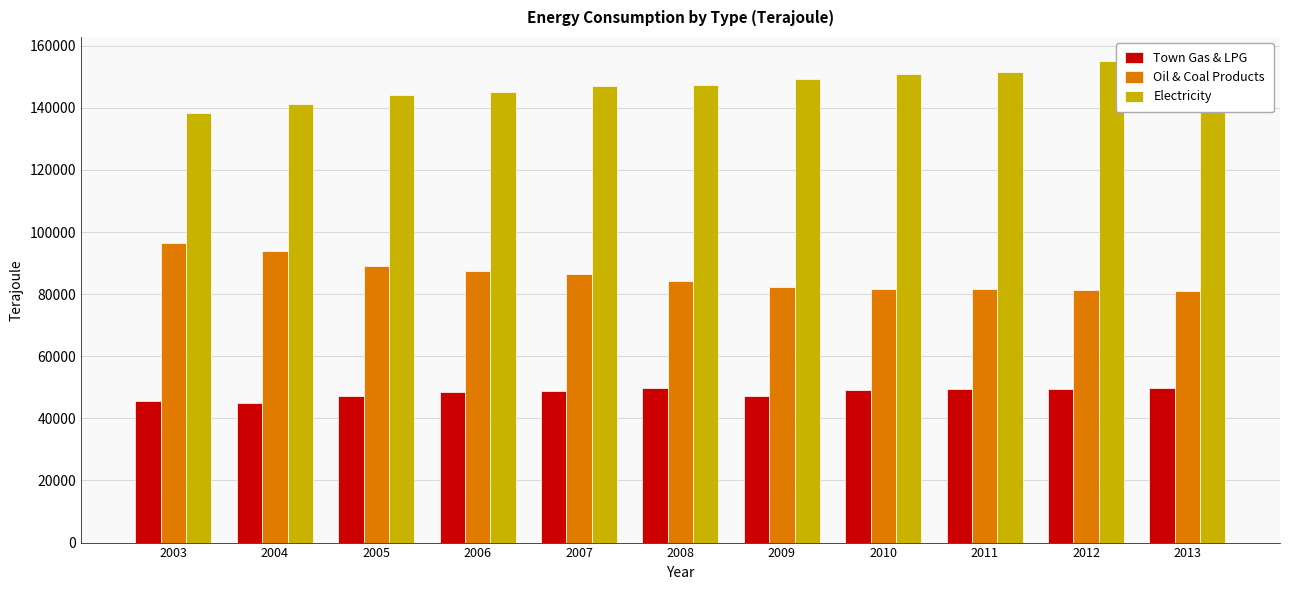

What is the maximum value shown in the chart?

155079